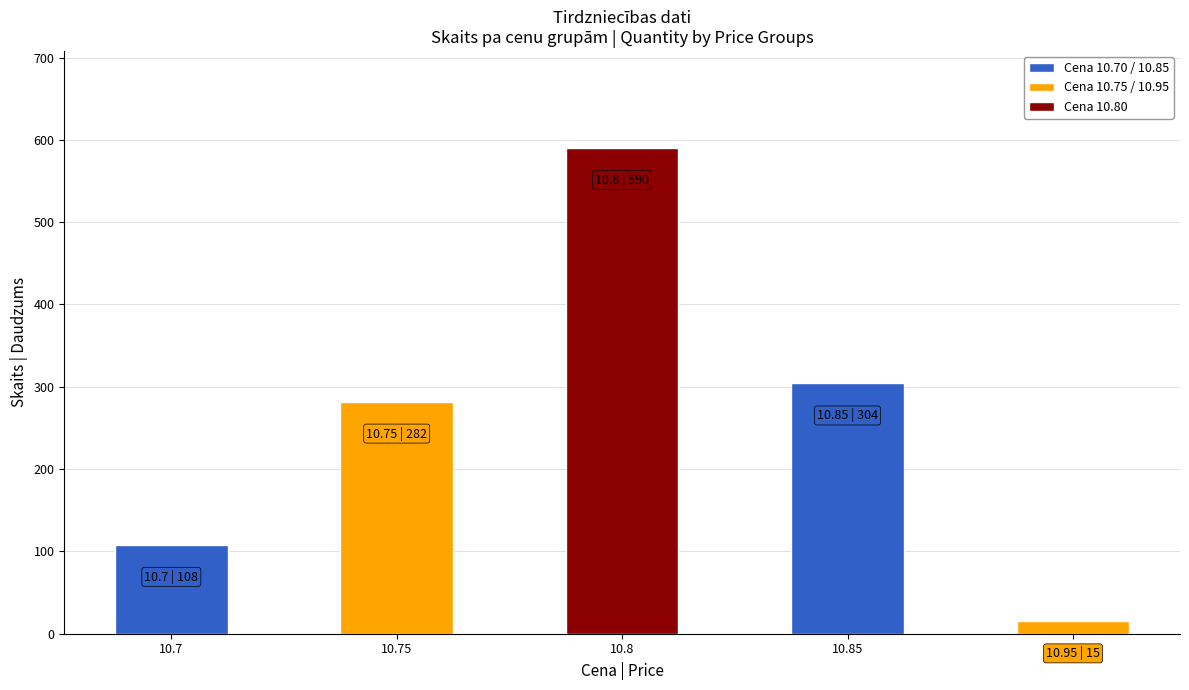

What is the minimum value shown in the chart?

15